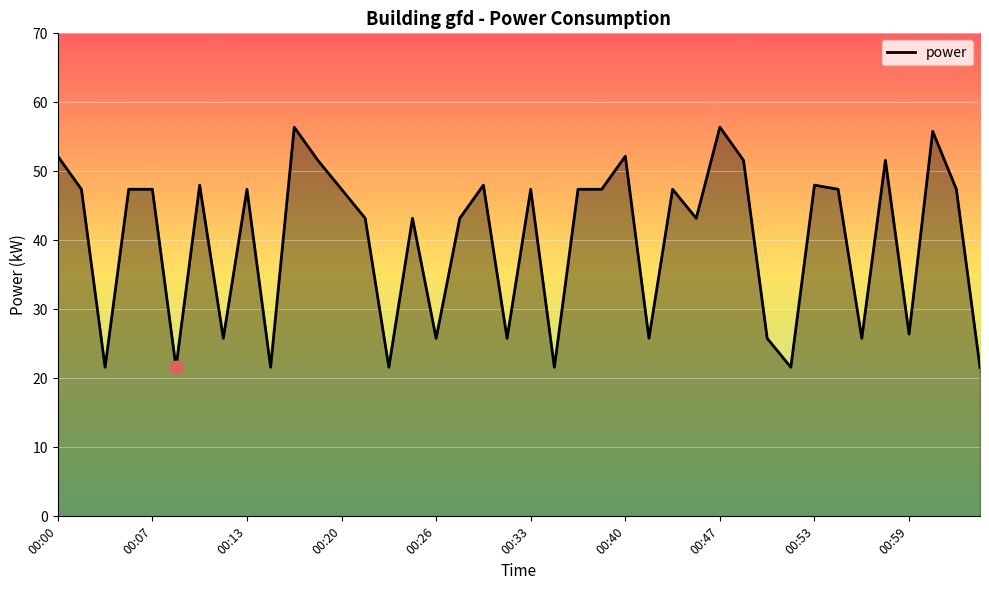

What is the greatest value displayed?

56.4